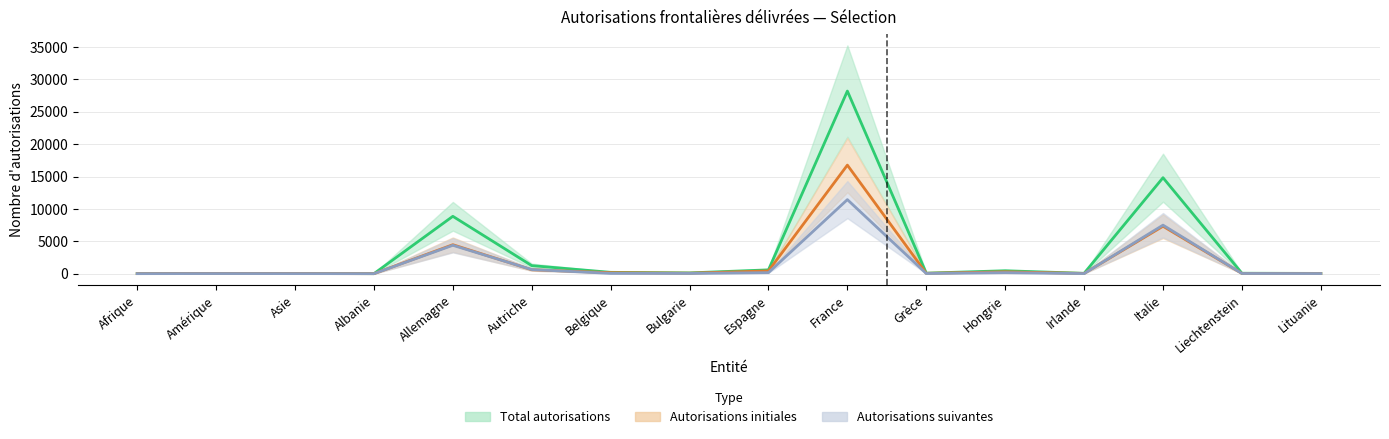

Rank the categories by Total autorisations value from highest to lowest.

France, Italie, Allemagne, Autriche, Espagne, Hongrie, Belgique, Bulgarie, Grèce, Liechtenstein, Irlande, Lituanie, Amérique, Asie, Afrique, Albanie